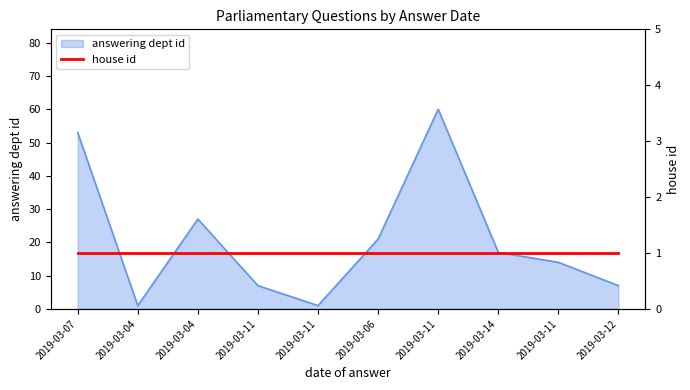

The chart shows a value of 27 at 2019-03-04. True or false?

True